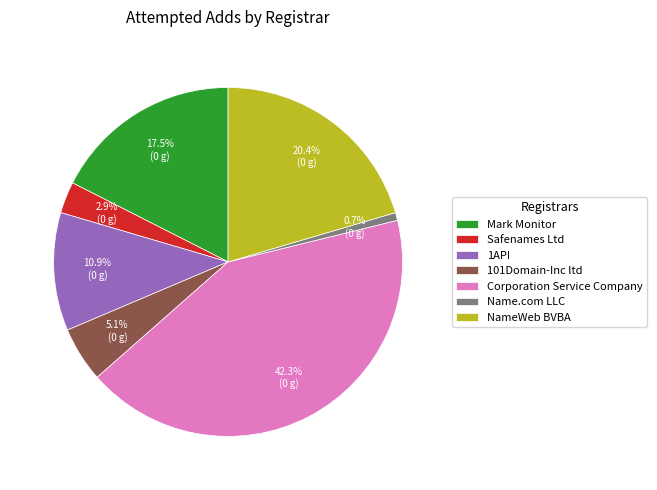

What portion of the pie excludes NameWeb BVBA?

79.6%